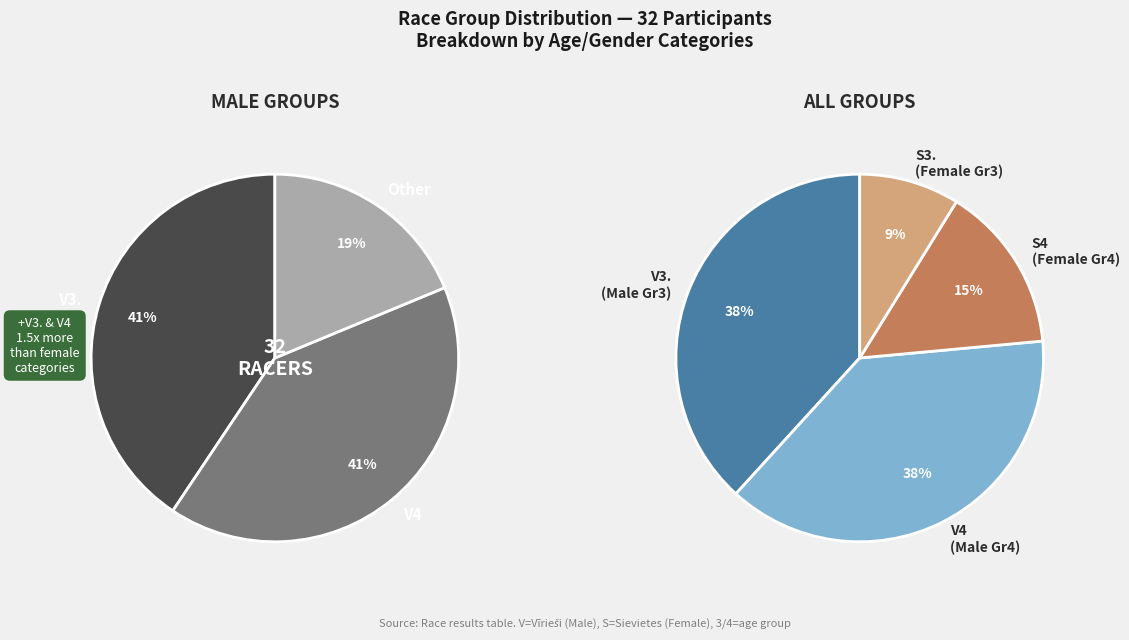

To the nearest percent, what portion does S3. represent?

9%